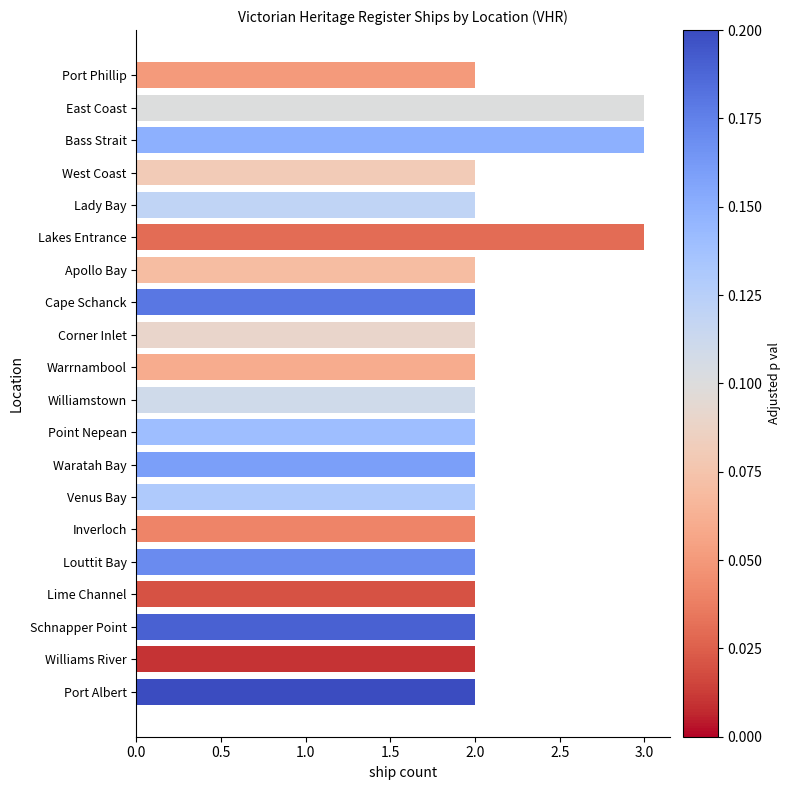

What is the greatest value displayed?

3